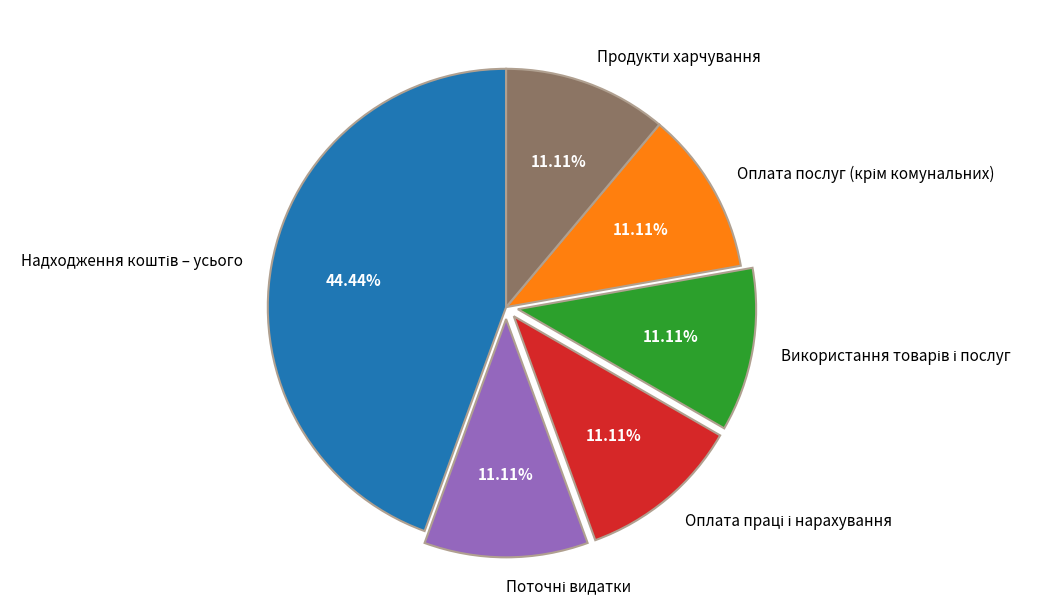

To the nearest percent, what is the difference between the largest and smallest slice percentages?

33%